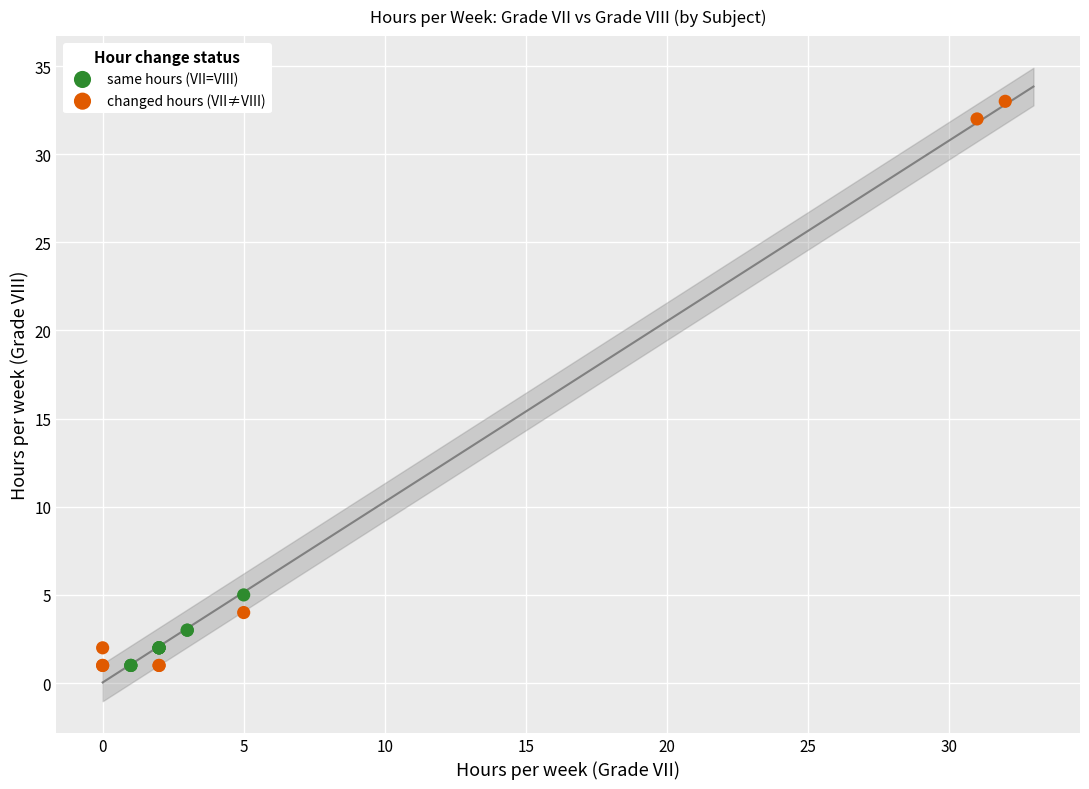

Which series has the largest Y range (max minus min)?

changed hours (VII≠VIII)